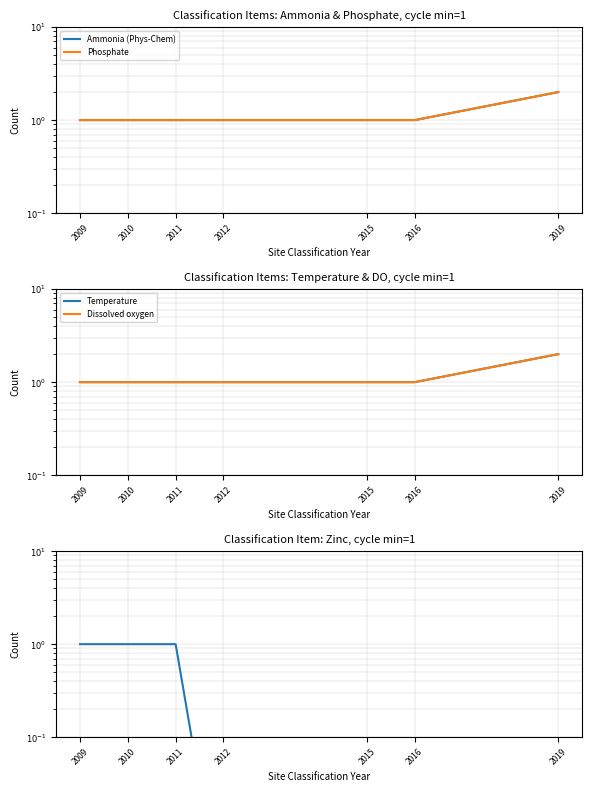

Which has a higher value, 2015 or 2010?

2015